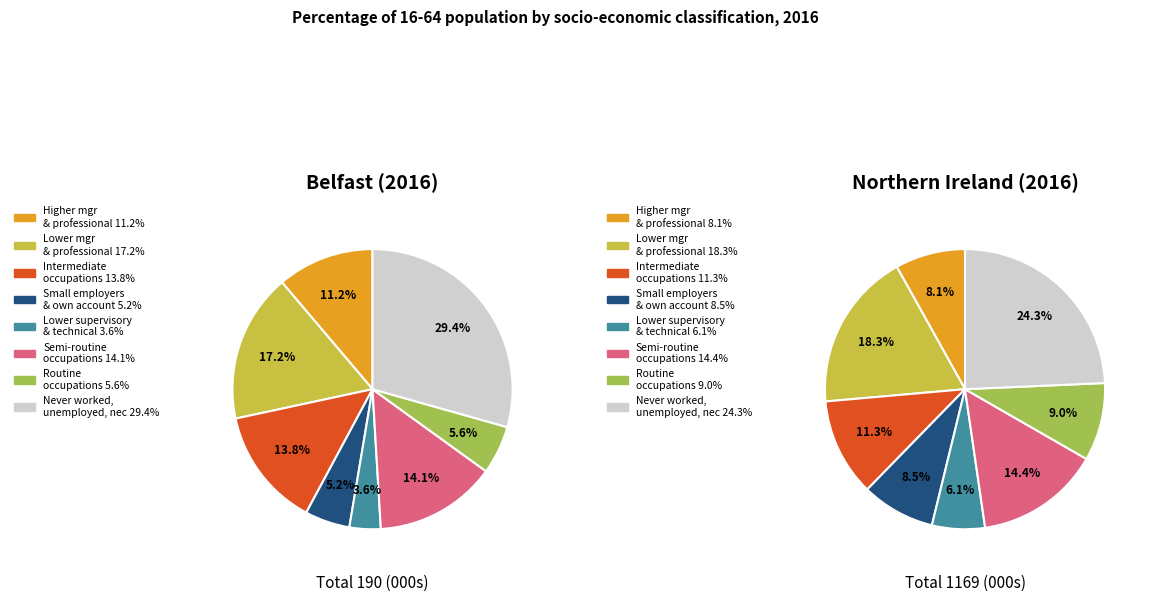

Count the number of slices in the pie.

8